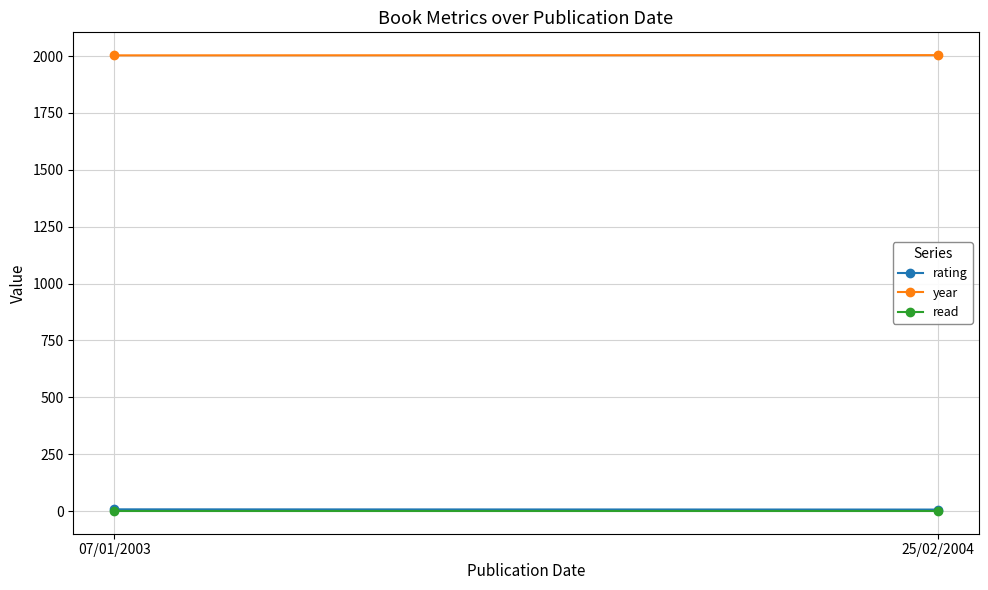

What is the difference between the year values at 07/01/2003 and 25/02/2004?

1